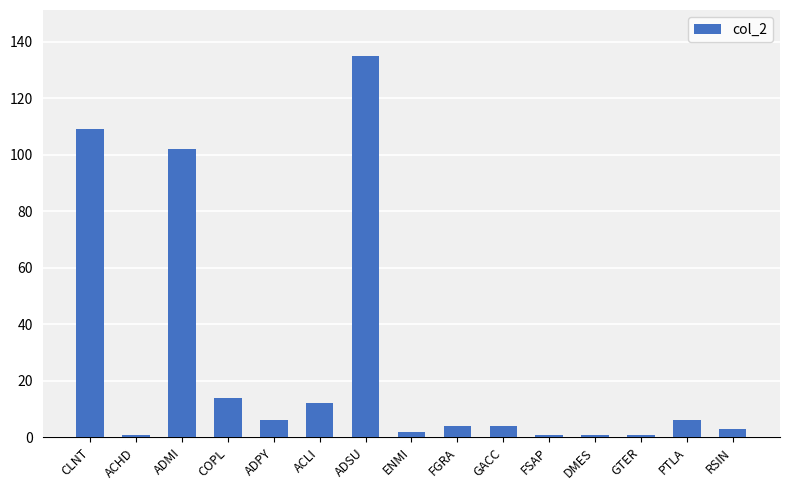

What is the difference between the second highest and second lowest values?

108